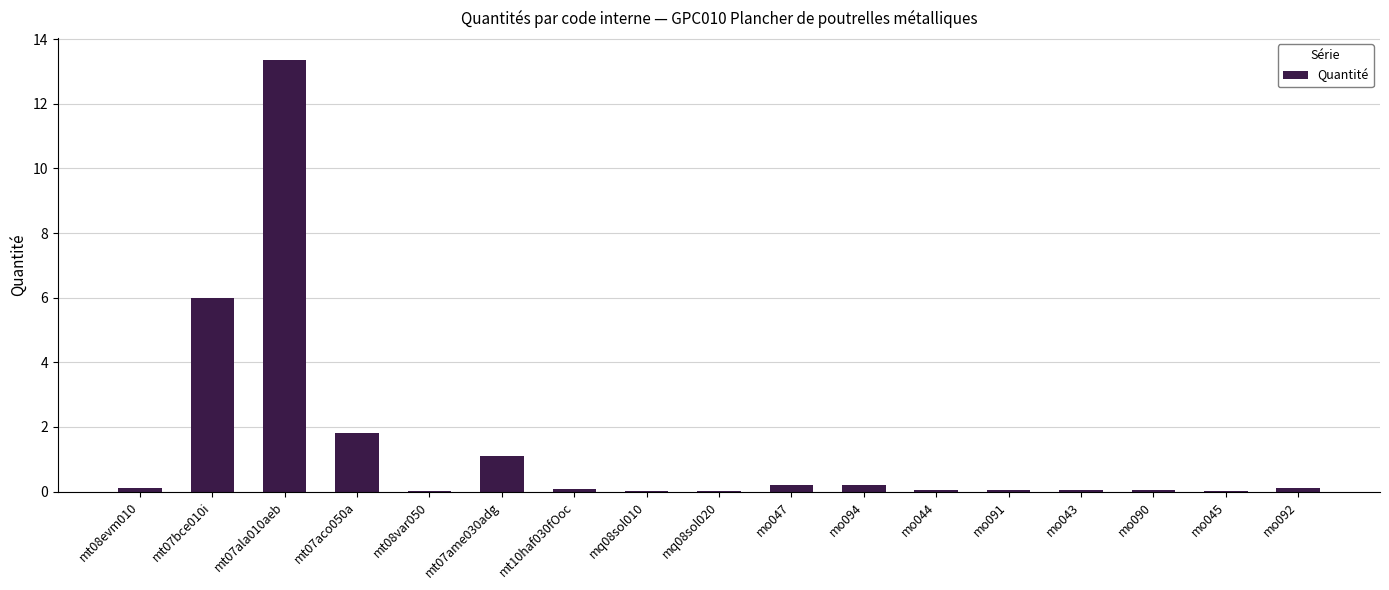

Read the value at mt07bce010i.

6.0